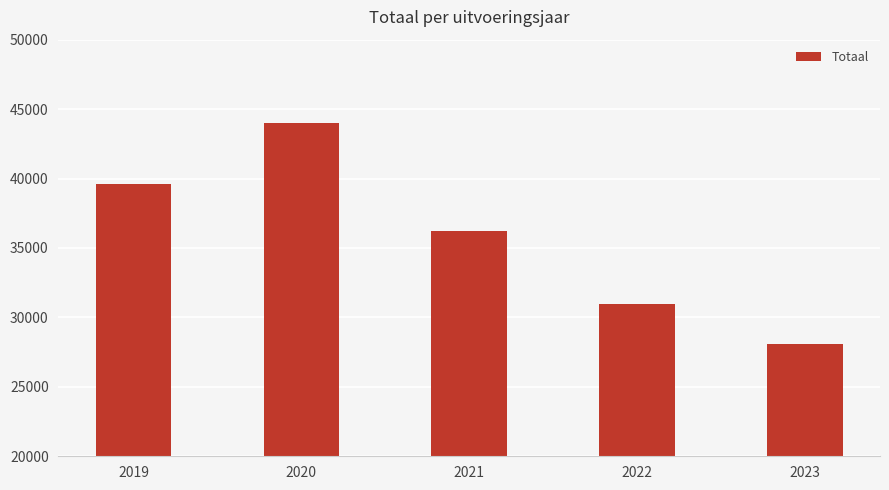

What is the change in value from 2019 to 2021?

-3415